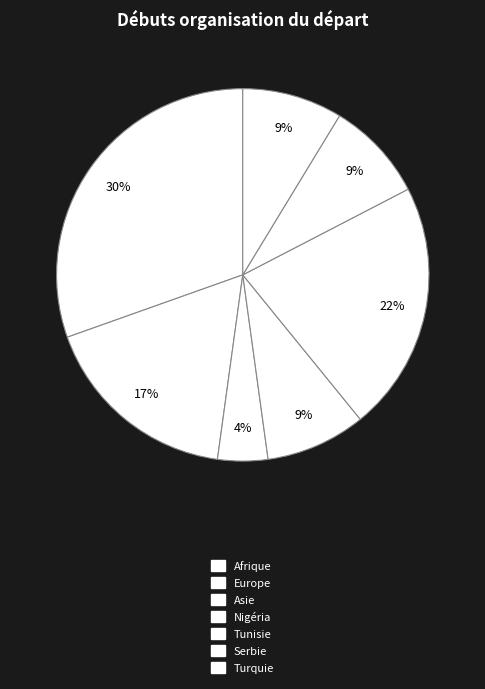

Combined, what portion of the pie is Europe and Turquie?

26.1%